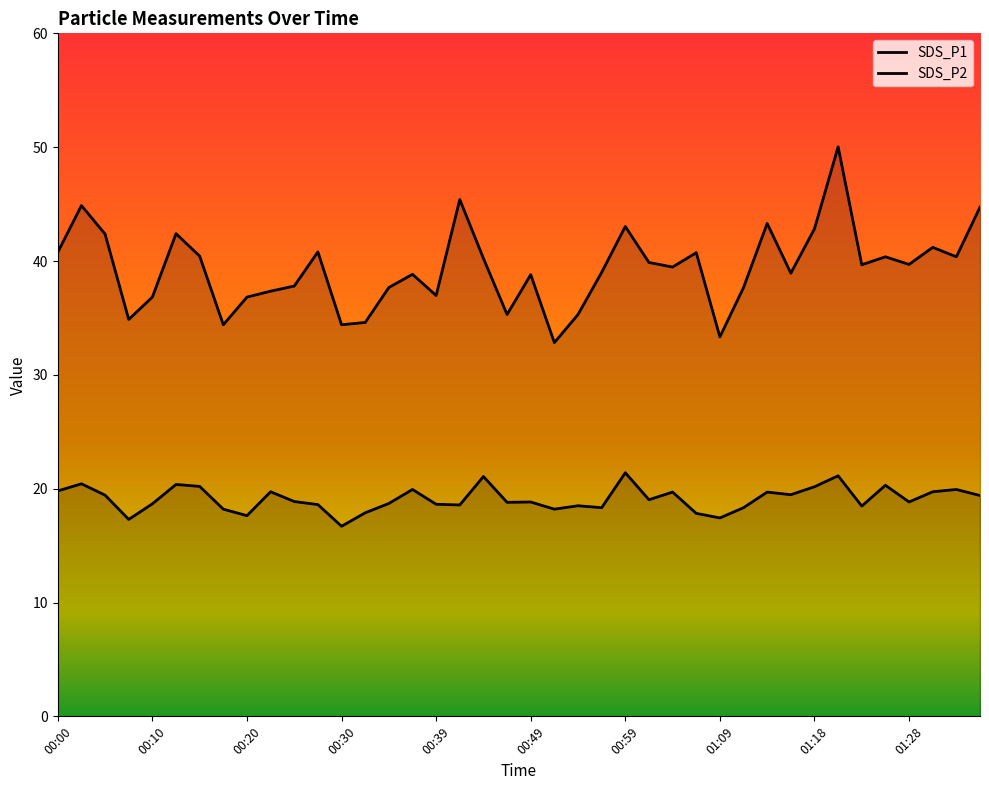

In SDS_P1, how many points are lower than both neighbors (excluding endpoints)?

12